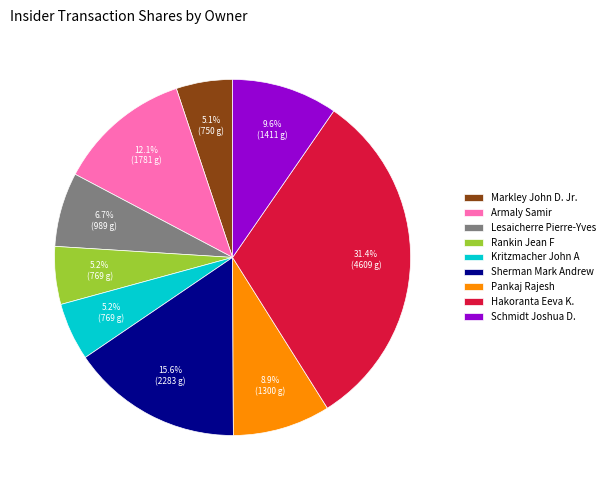

What percentage is the Hakoranta Eeva K. slice, to the nearest percent?

31%